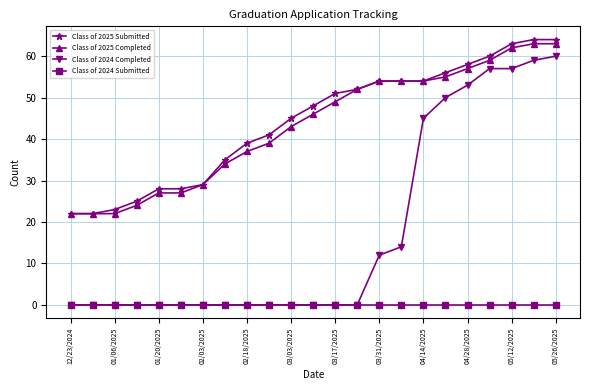

What is the value of the Class of 2025 Submitted point at the 7th from the left?

29